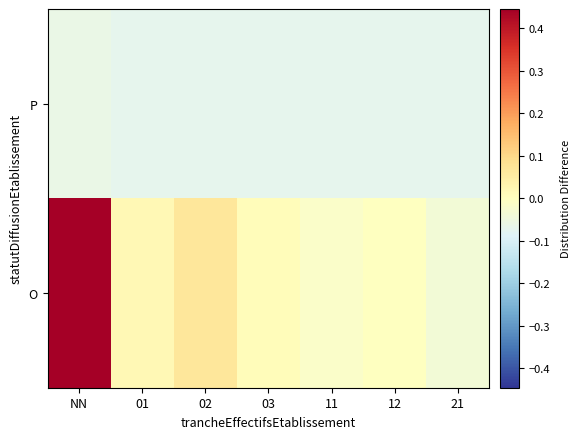

Which category has the lowest value across all series?

01